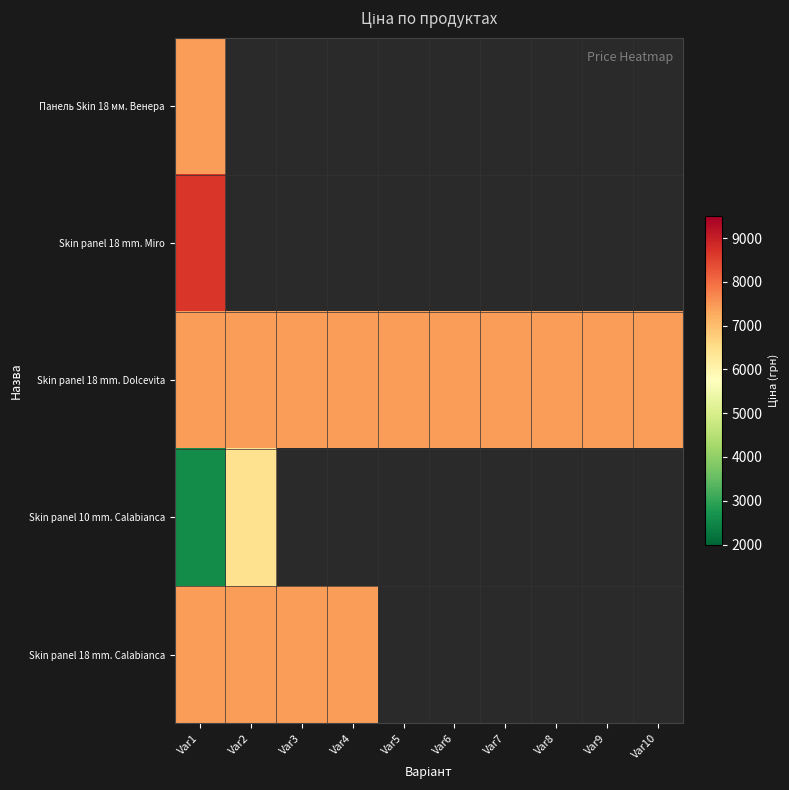

At which label does Skin panel 18 mm. Miro reach its minimum?

Var1